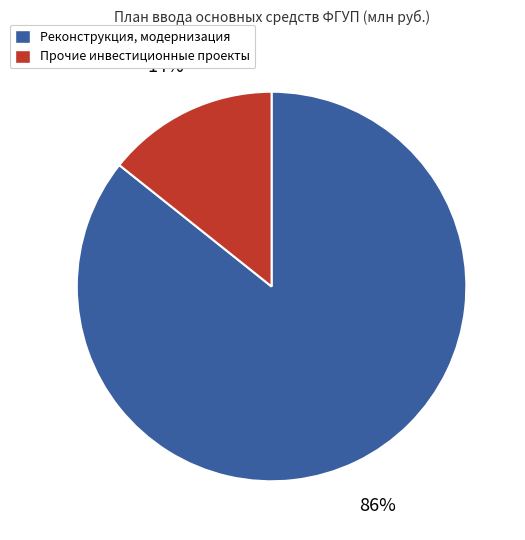

Rank the categories by value from highest to lowest.

Реконструкция, модернизация, Прочие инвестиционные проекты